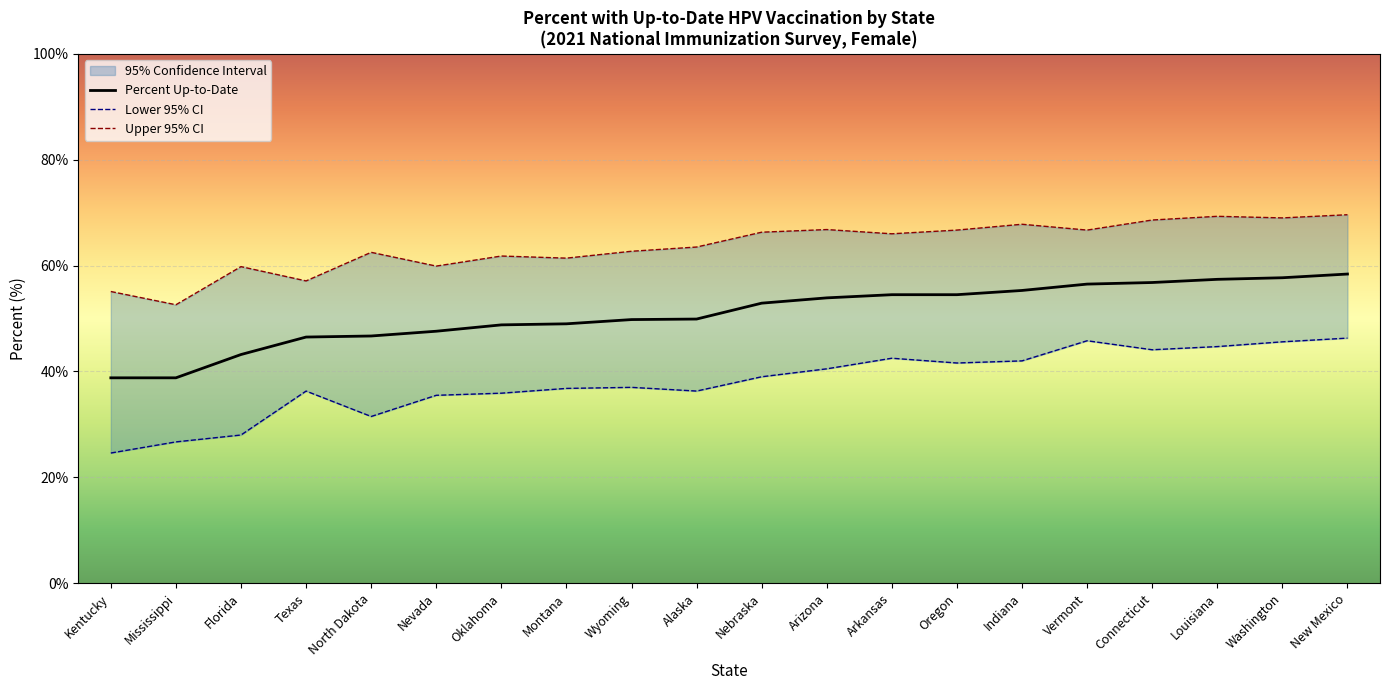

True or false: Lower 95% CI and Upper 95% CI cross at least once.

False